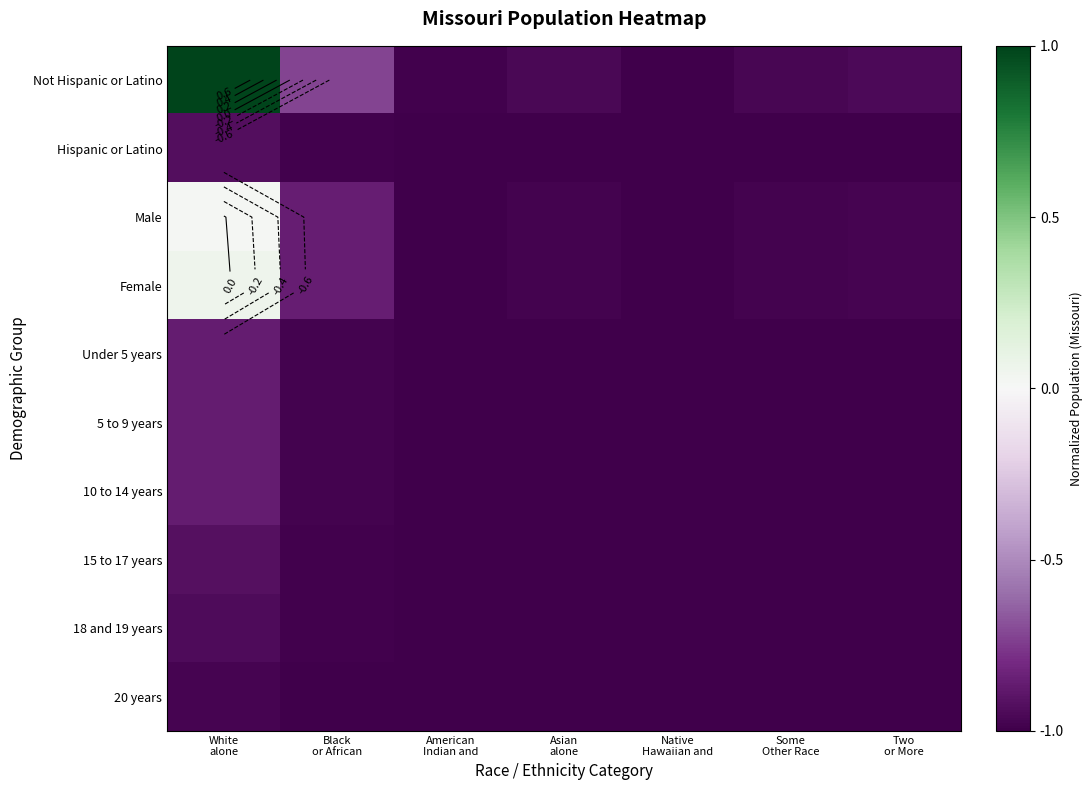

What is the average value of the Hispanic or Latino series?

-1.0